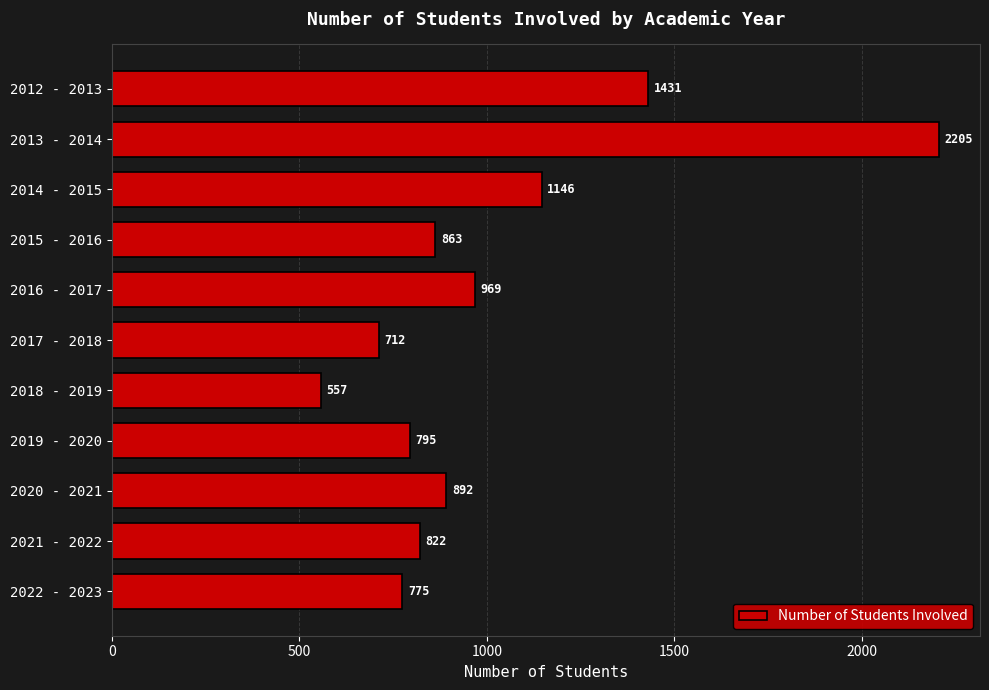

Reading top to bottom, transcribe all the data shown in this chart.

2012 - 2013=1431	2013 - 2014=2205	2014 - 2015=1146	2015 - 2016=863	2016 - 2017=969	2017 - 2018=712	2018 - 2019=557	2019 - 2020=795	2020 - 2021=892	2021 - 2022=822	2022 - 2023=775